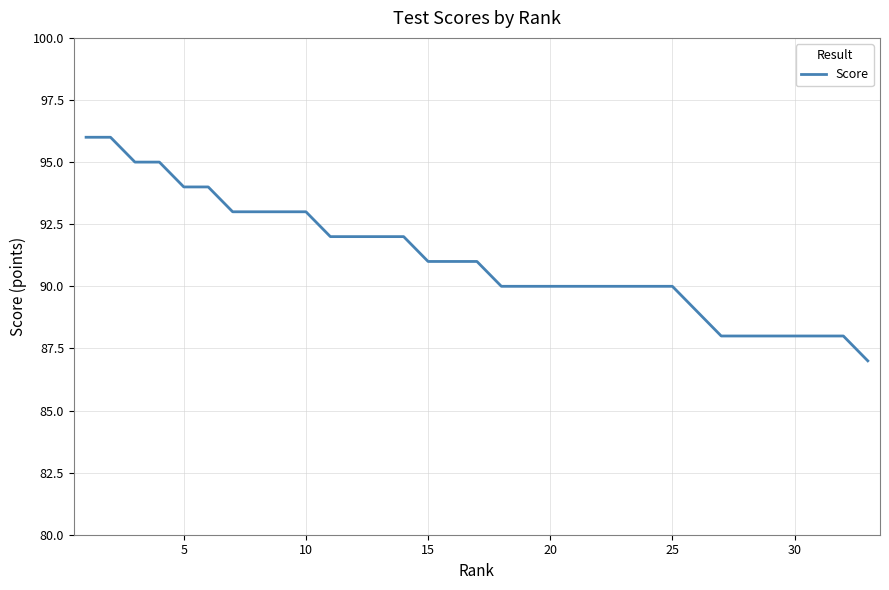

What is the difference between the maximum and minimum values?

9